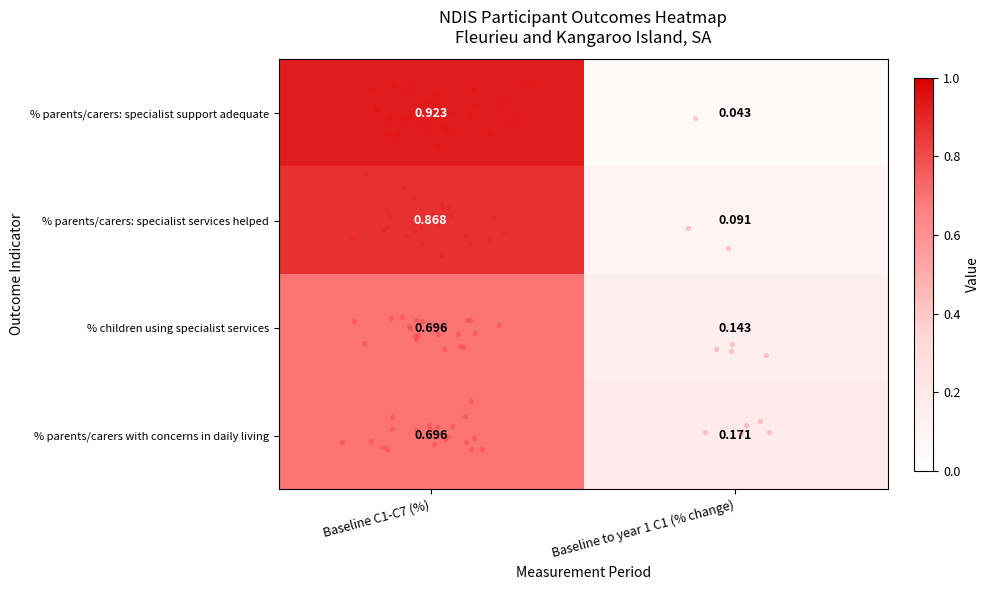

Rank the series at Baseline to year 1 C1 (% change) from highest to lowest value.

% parents/carers with concerns in daily living, % children using specialist services, % parents/carers: specialist services helped, % parents/carers: specialist support adequate